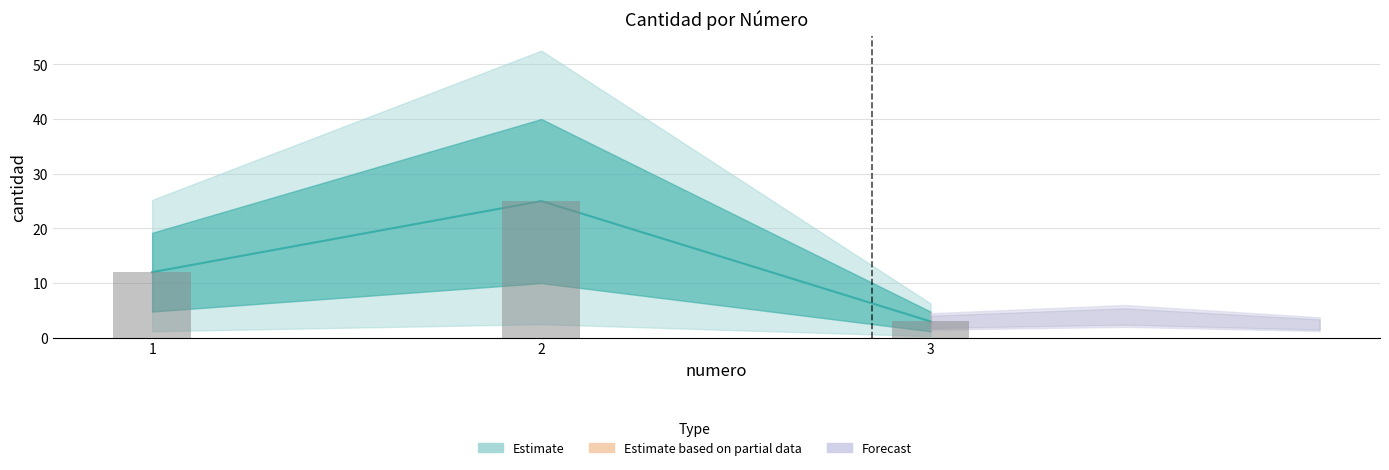

Between 3 and 2, which is larger?

2